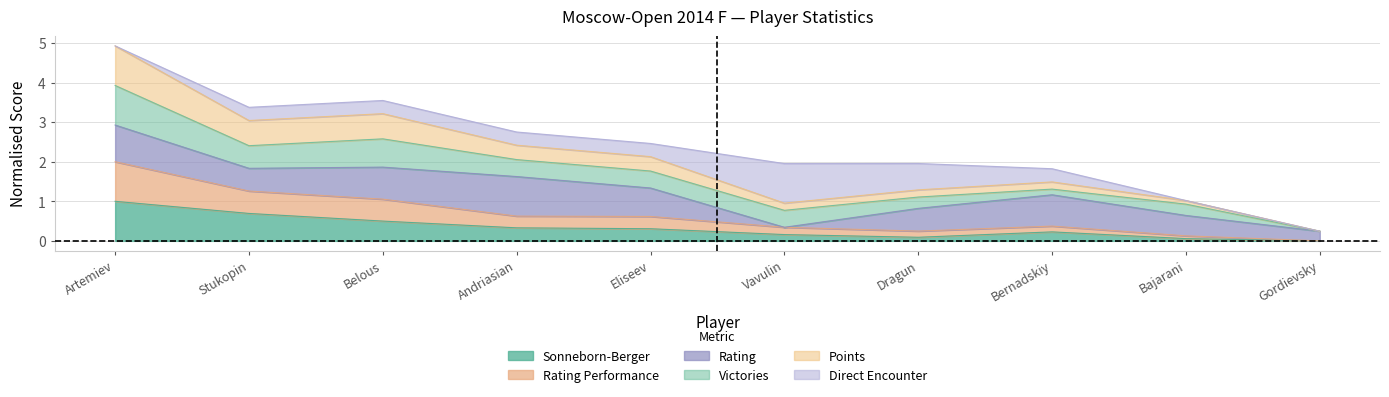

How many data points in Points are above 2?

5